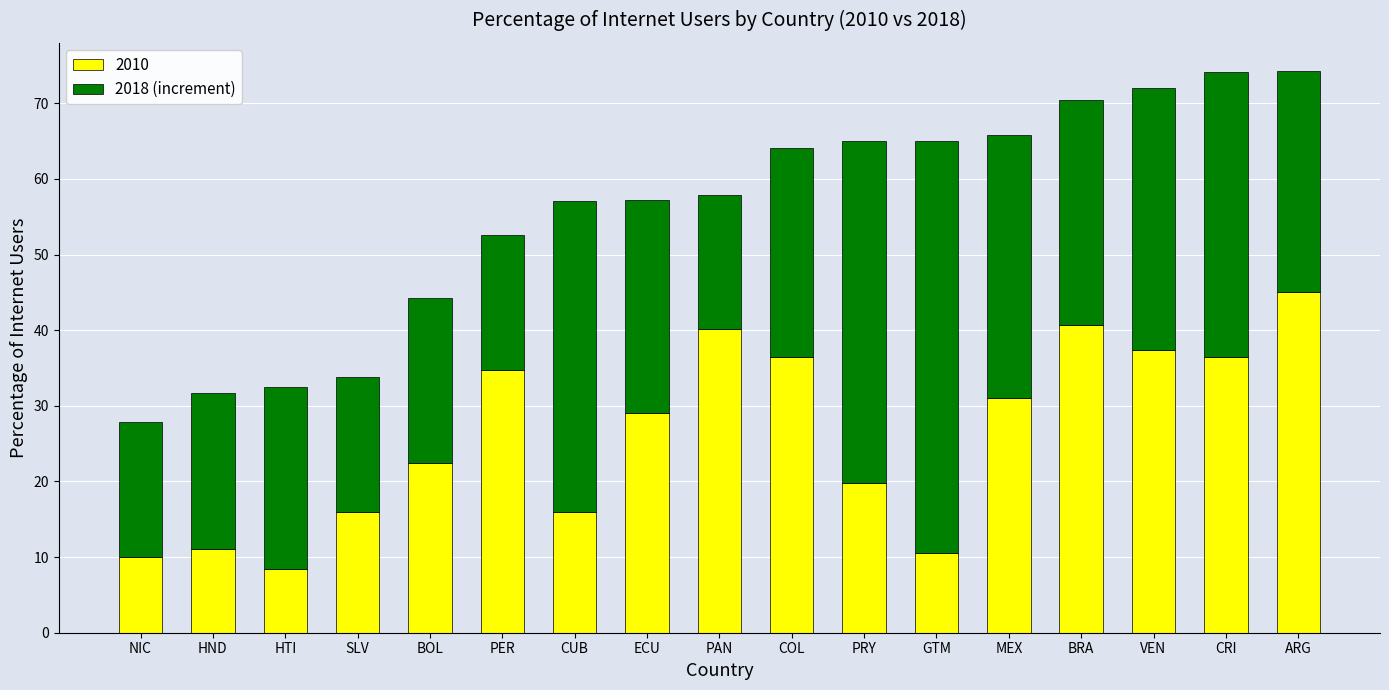

What is the difference between the maximum and minimum values in the 2010 series?

36.6